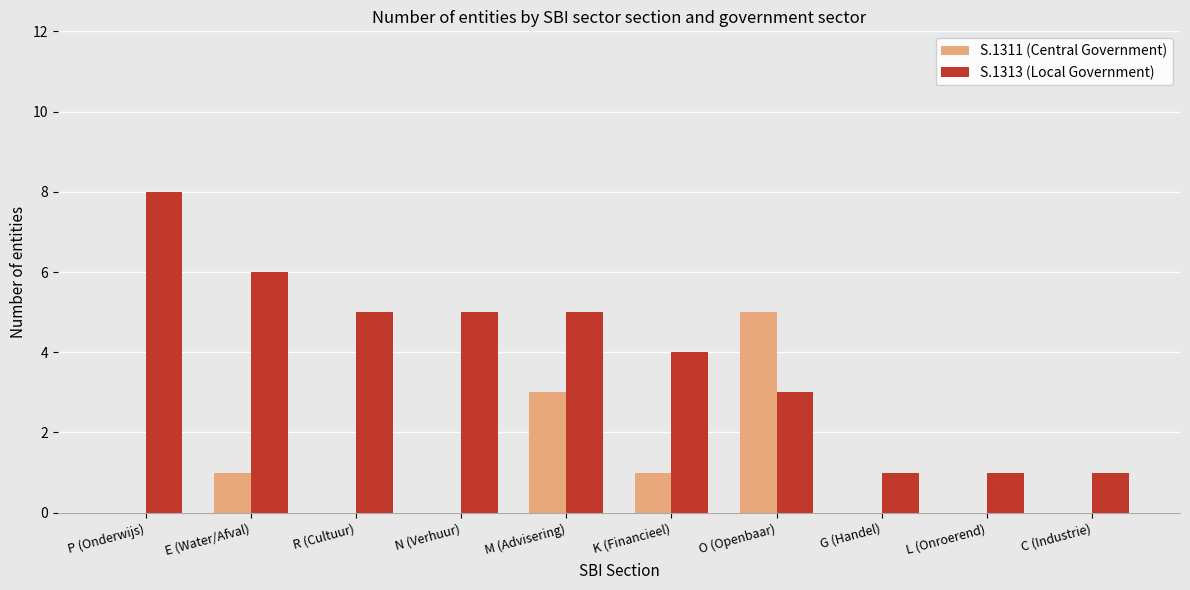

How many data points does each series have?

10